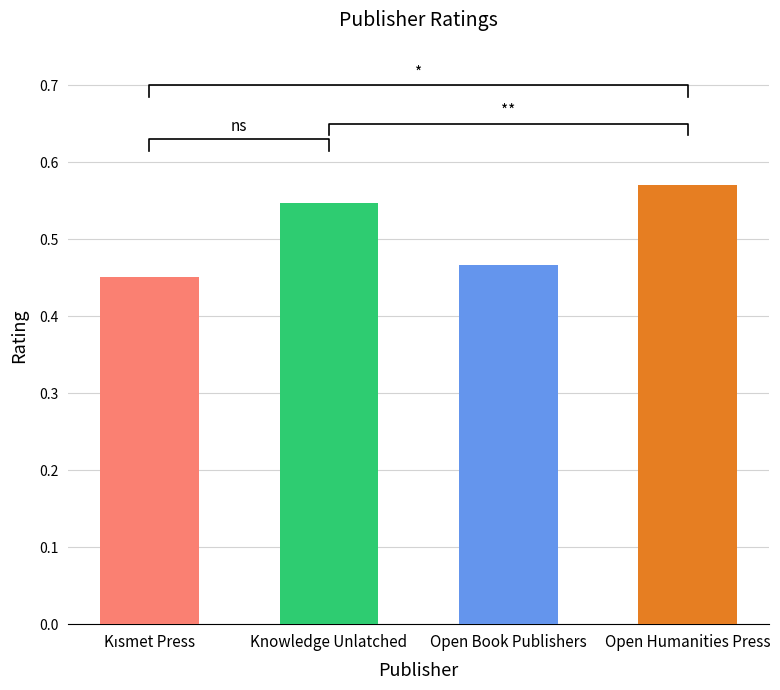

Where is the data nearest to the value 0?

Kısmet Press